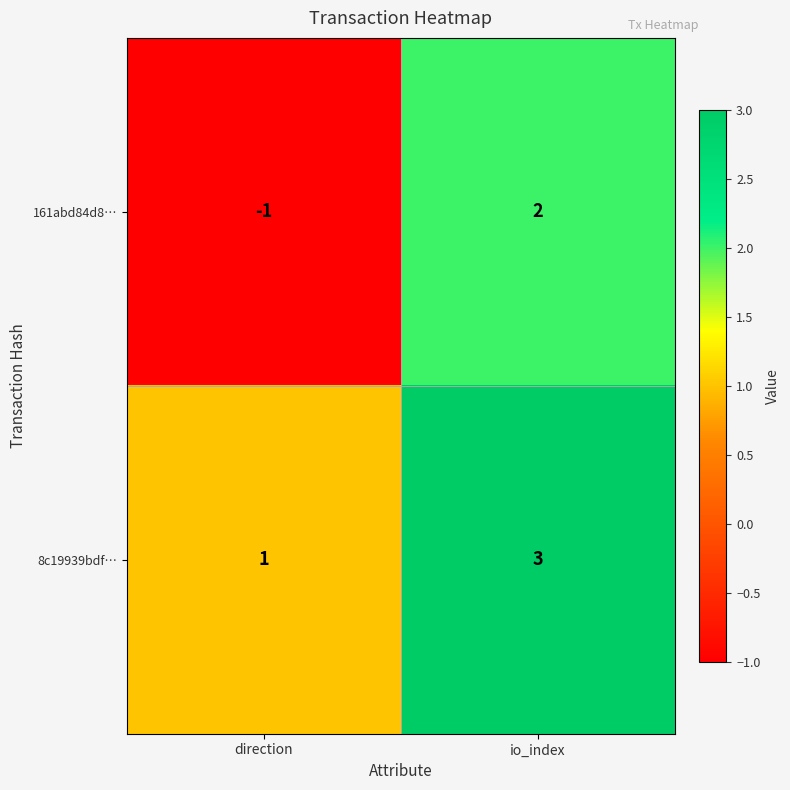

How many data points does each series have?

2